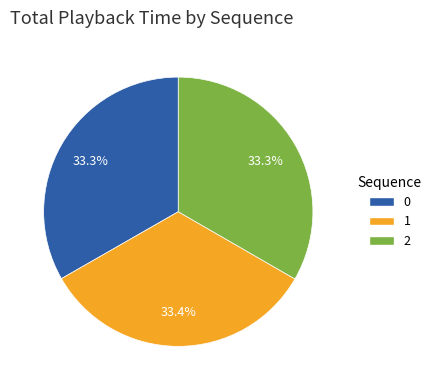

Combined, do 1 and 2 account for over 50%?

Yes